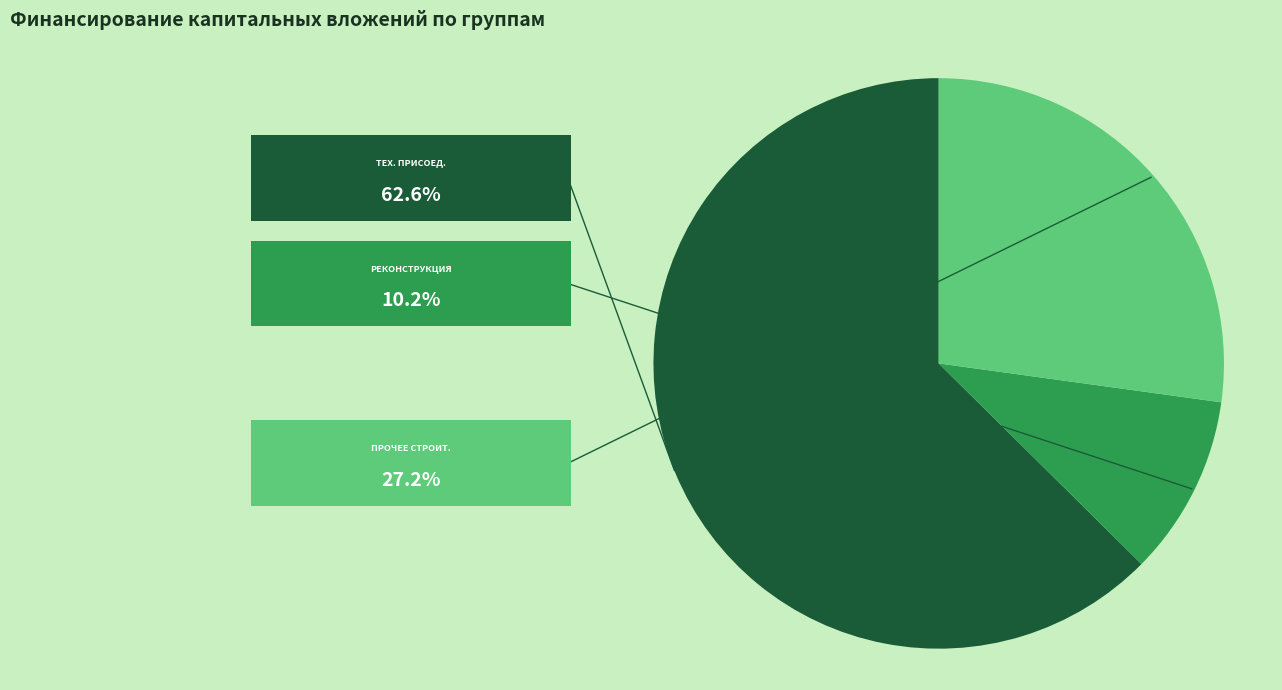

How many slices are in this pie chart?

3